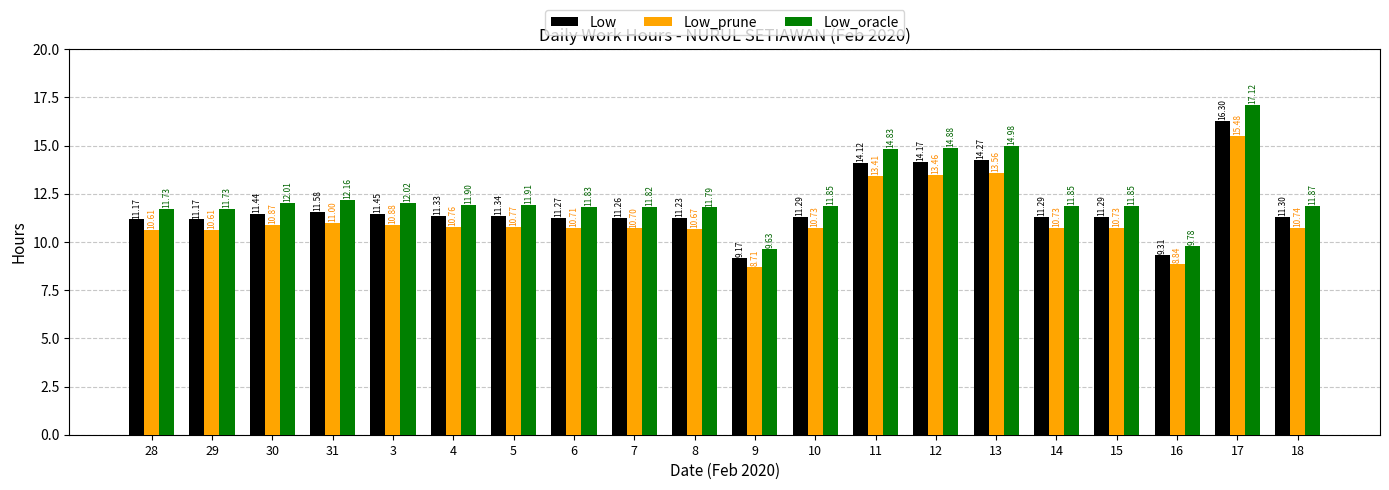

The value of Low_oracle at 9 is 9.6. True or false?

True